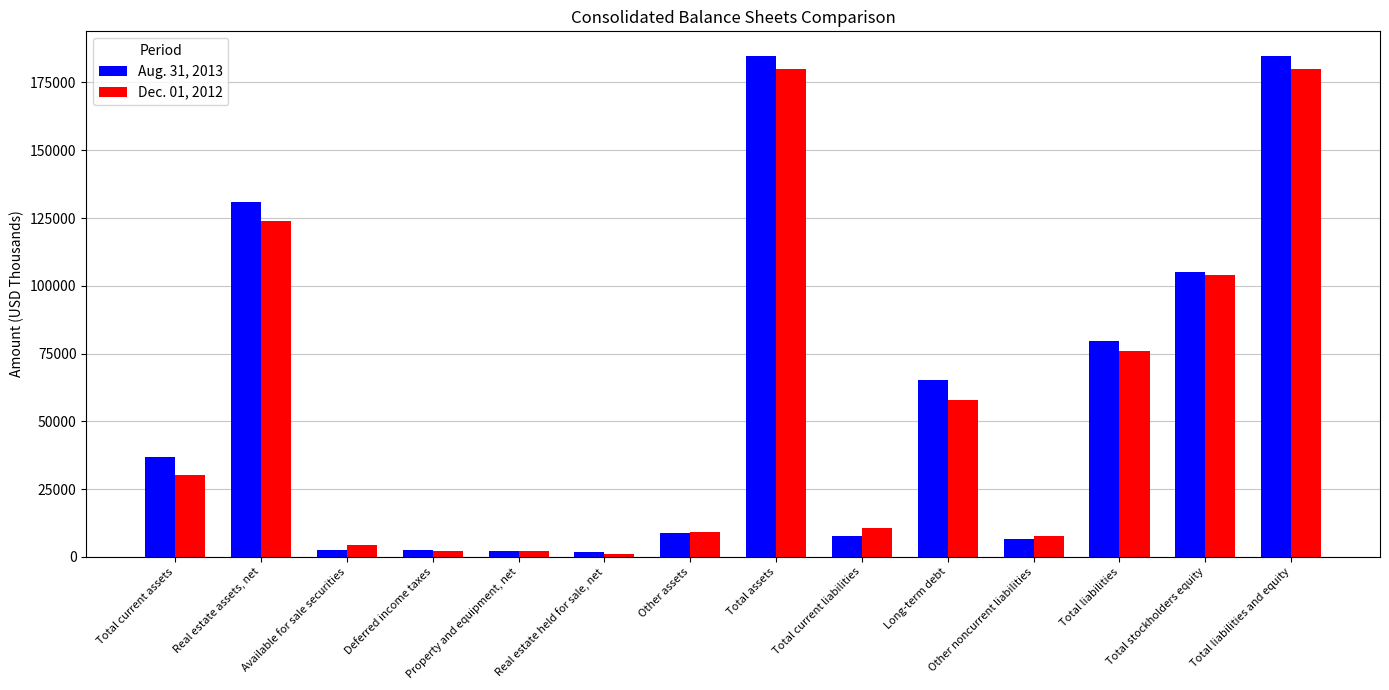

Rank the series by their average value, from lowest to highest.

Dec. 01, 2012, Aug. 31, 2013